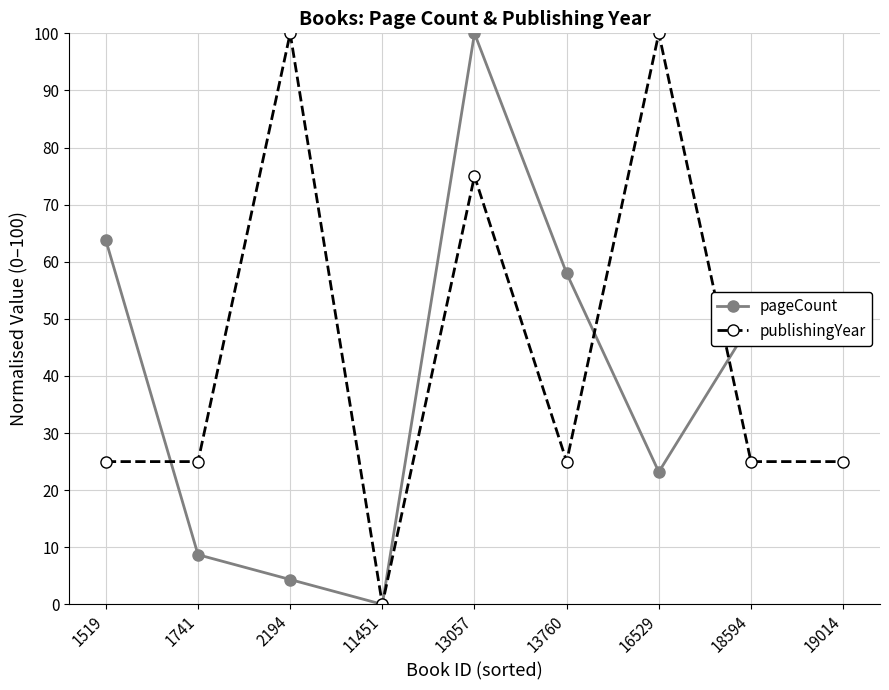

How many publishingYear values are between 25 and 75?

6